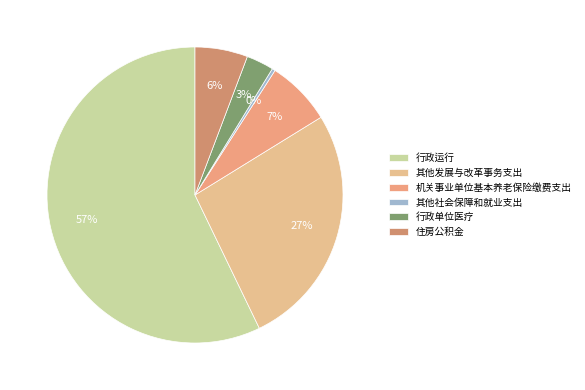

To the nearest percent, what percentage of the pie is 其他发展与改革事务支出?

27%